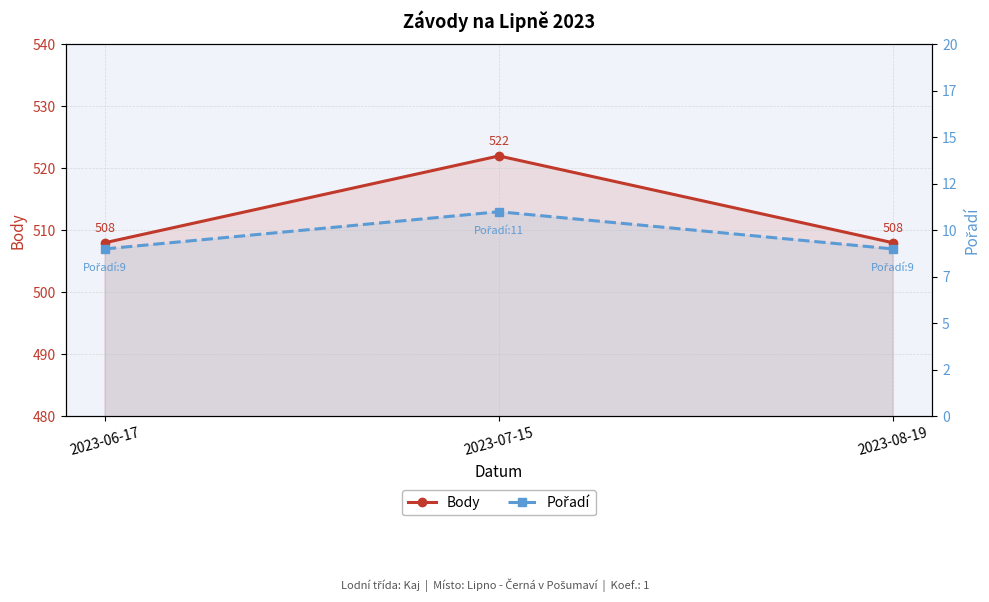

Which label corresponds to the smallest value in the chart?

2023-06-17